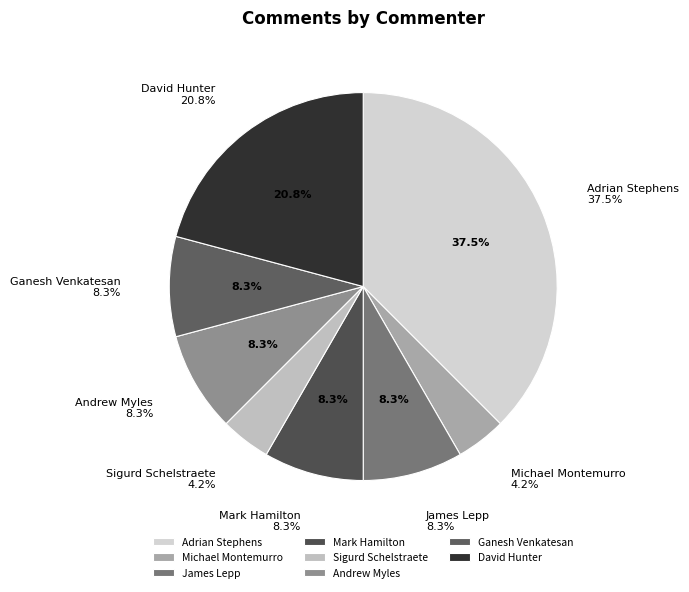

What portion of the pie excludes Michael Montemurro?

95.8%